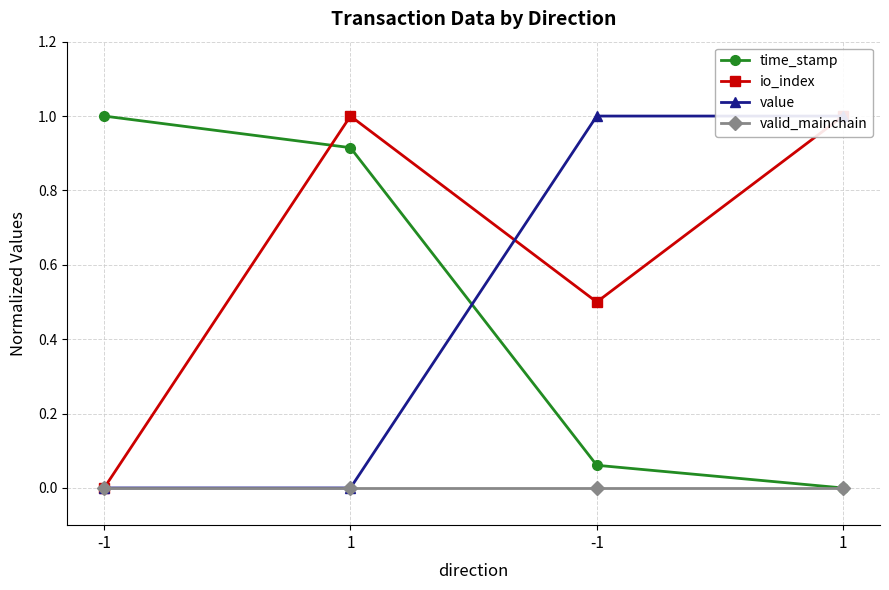

True or false: value has more than 2 points higher than both neighbors.

False